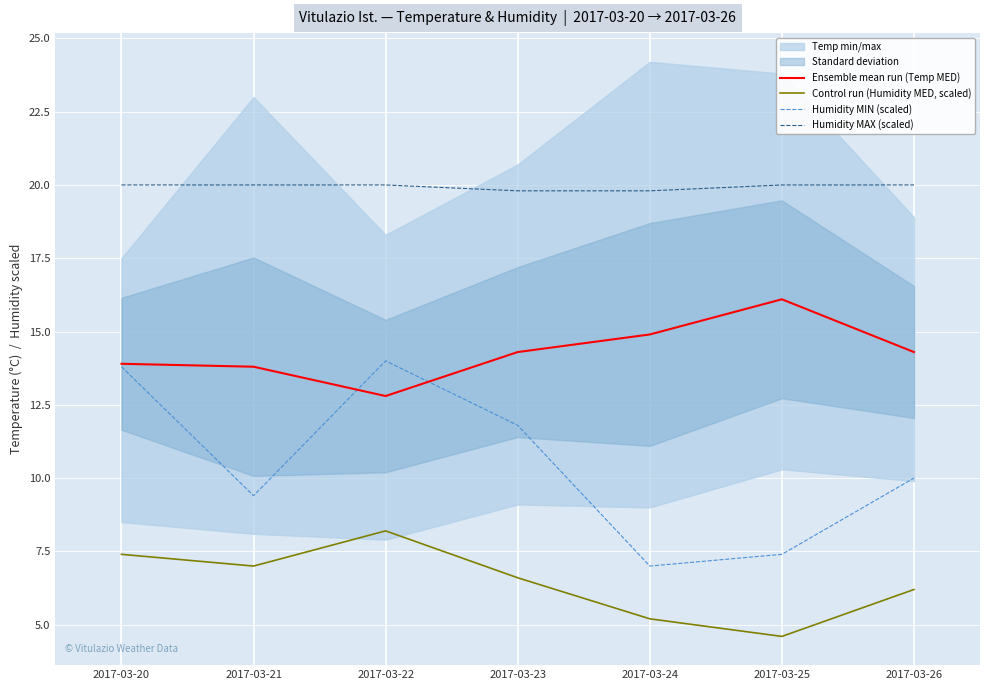

Read the Control run (Humidity MED, scaled) value at 2017-03-20.

7.4